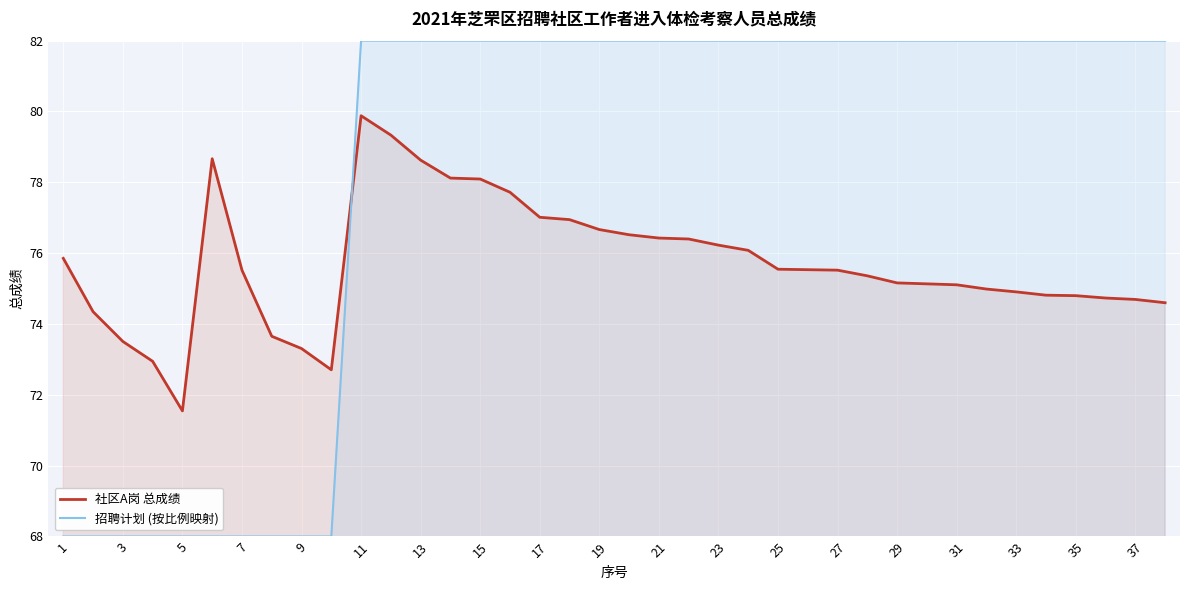

How many lines are shown in the chart?

2